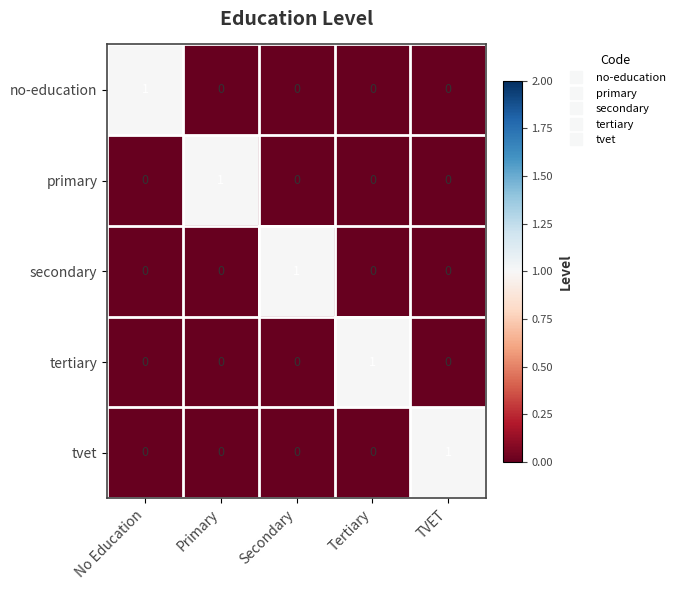

How many no-education values are between 0 and 1?

5